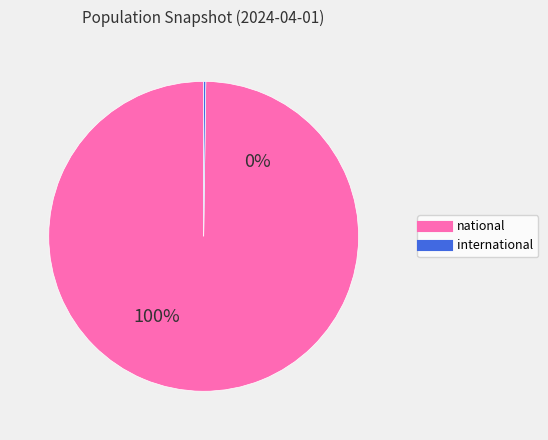

Does any single category account for the majority?

Yes